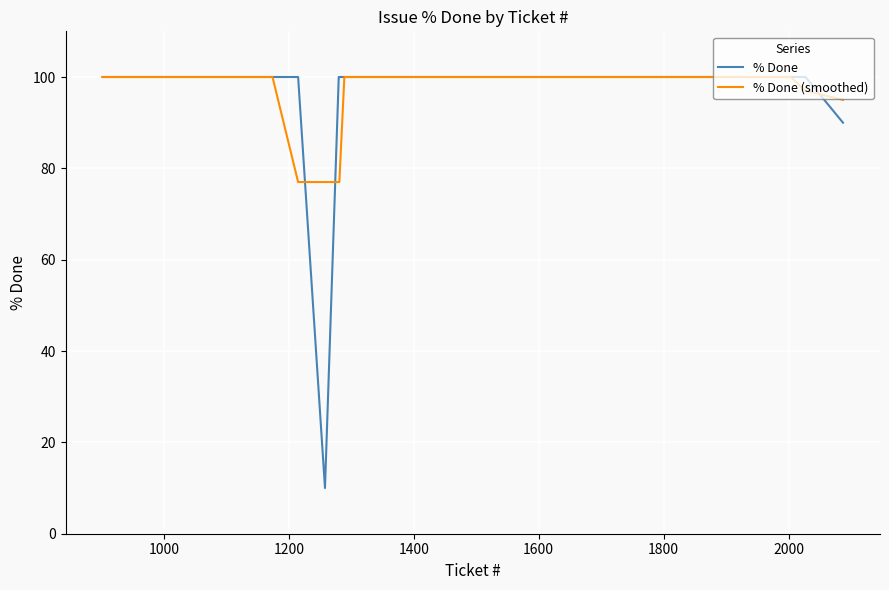

What is the minimum value for % Done?

10